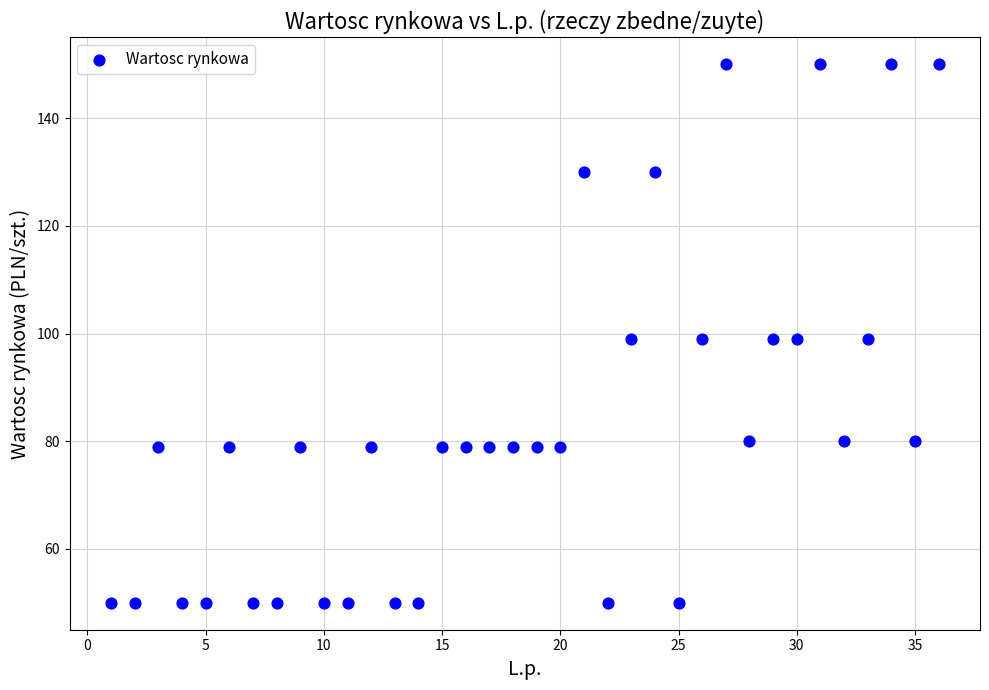

What is the range of X values (max minus min)?

35